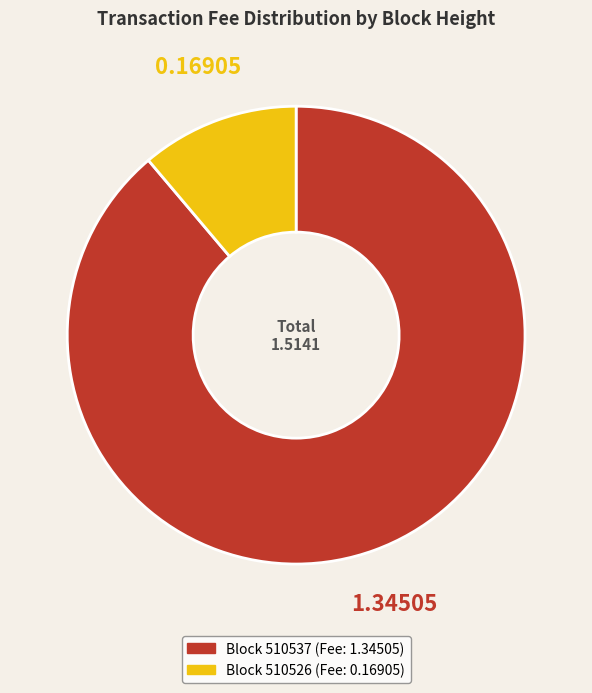

Does any single category account for the majority?

Yes